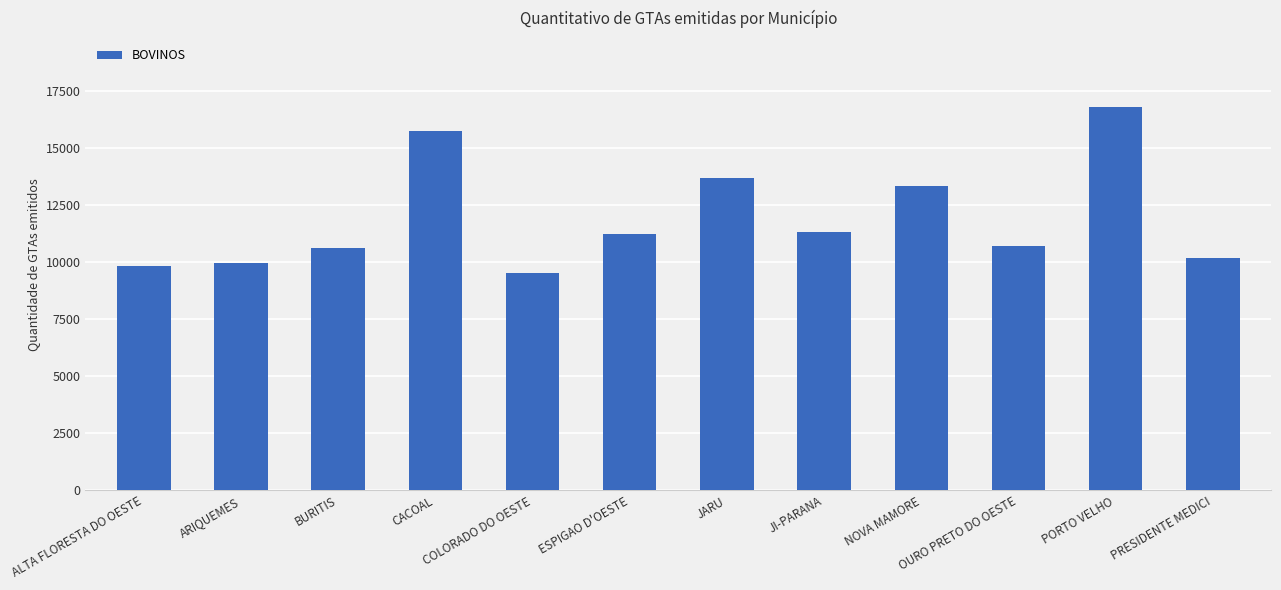

What is the change in value from JARU to NOVA MAMORE?

-320